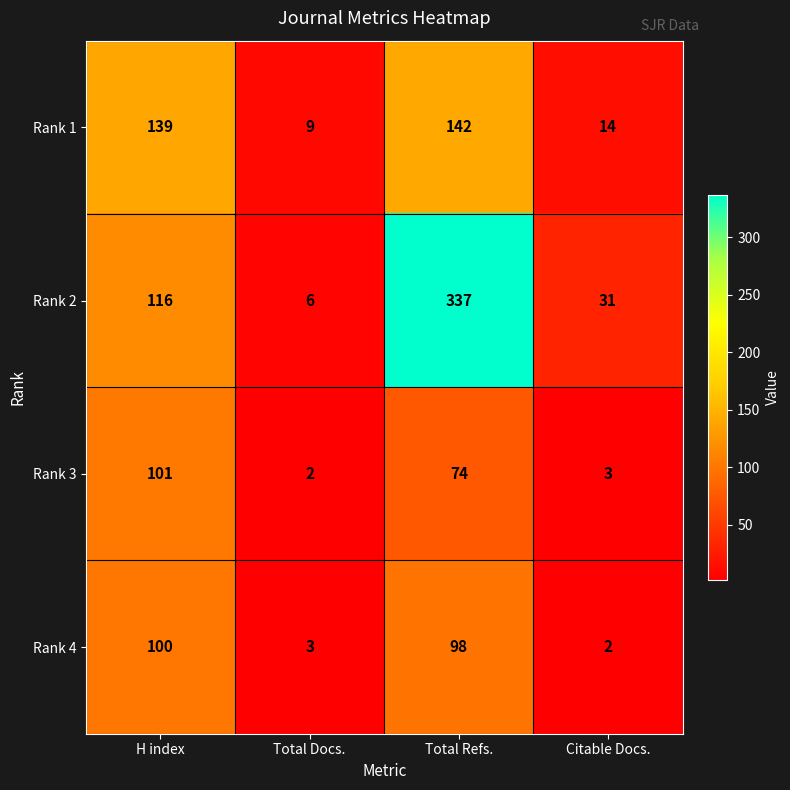

At which label does Rank 3 reach its minimum?

Total Docs.